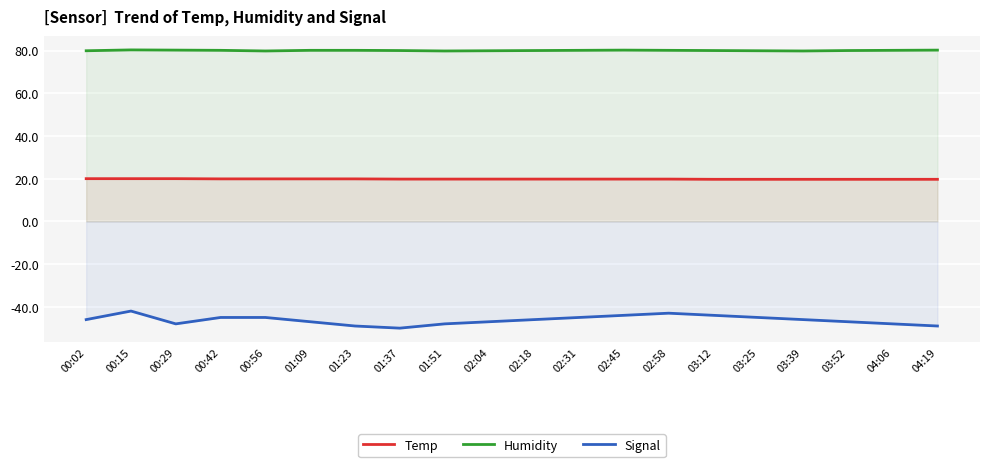

True or false: Signal and Humidity cross at least once.

False